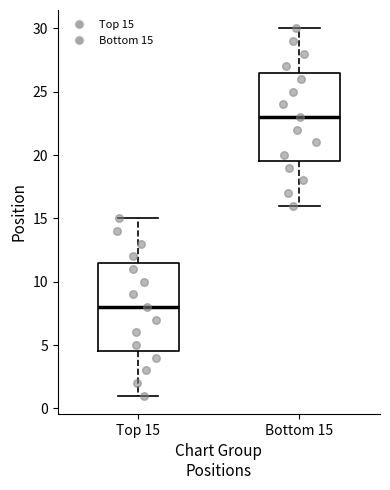

Reading left to right, read every box against the y-axis: the position of its median line, the range the box covers, and the ends of its whiskers. The values are not printed on the chart, so give them approximately, as read against the axis.

Top 15: median 8.0, box 4.5 to 11.5, whiskers 1.0 to 15.0
Bottom 15: median 23.0, box 19.5 to 26.5, whiskers 16.0 to 30.0